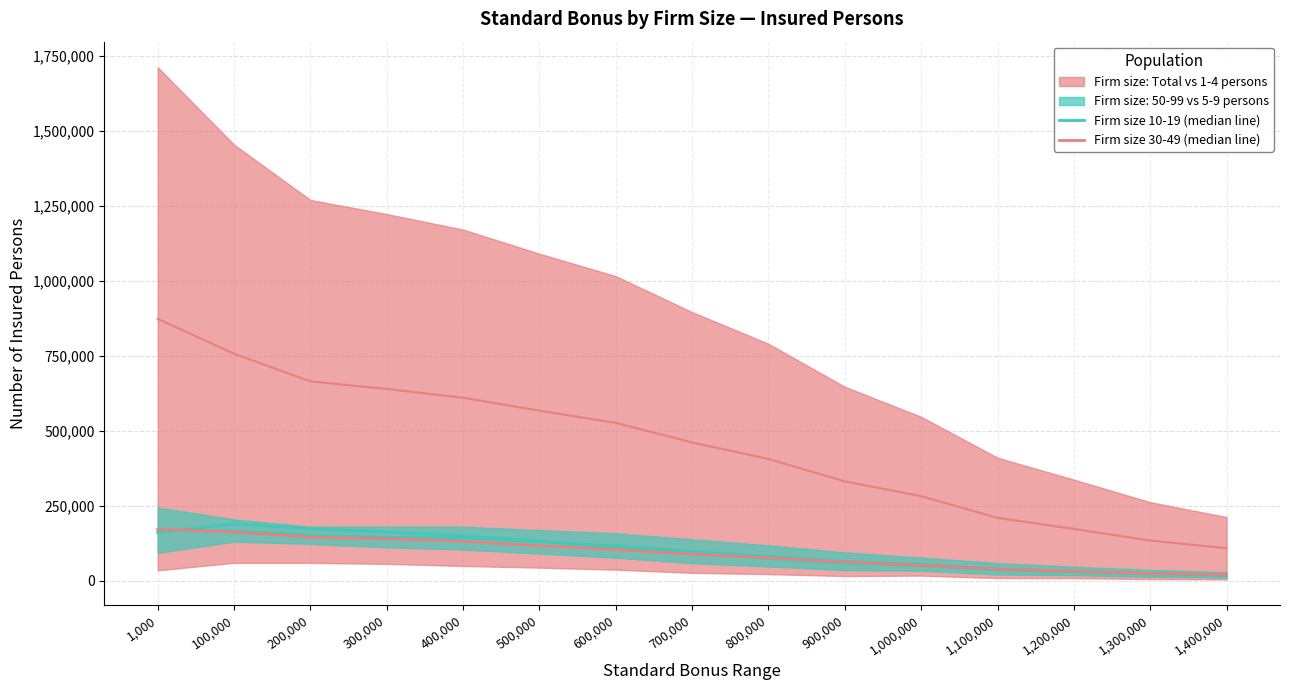

At which label is Firm size 30-49 (median line) closest to 95842?

700,000